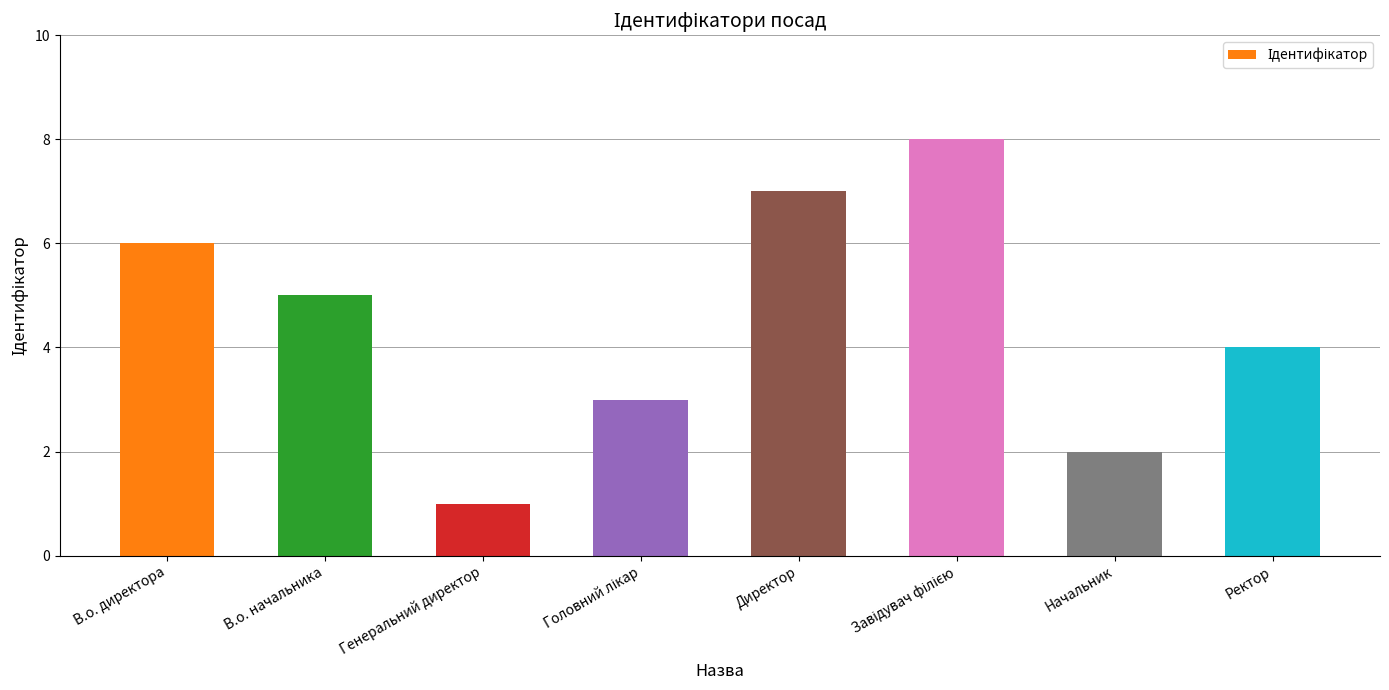

True or false: the data shows 4 at Ректор.

True